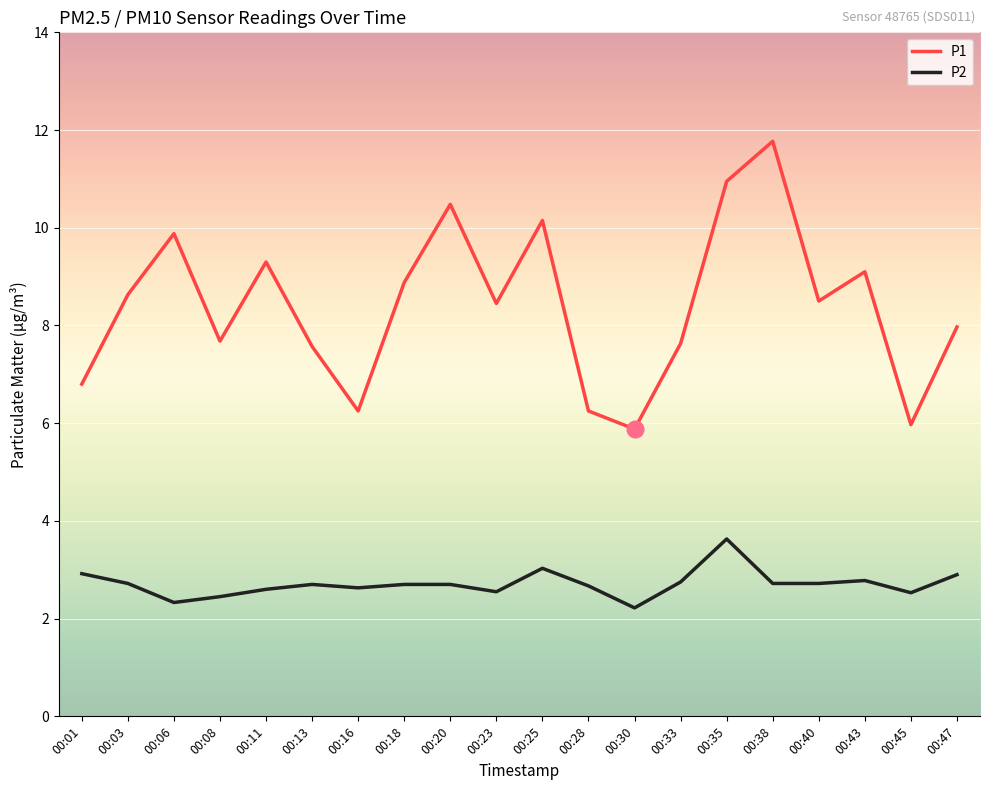

Which series has the largest total across all categories?

P1